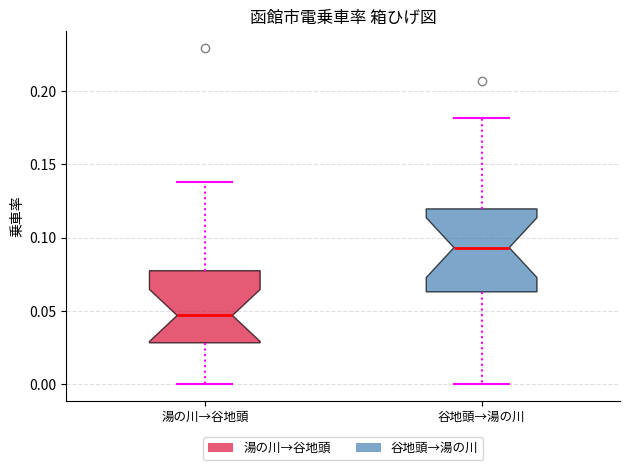

Reading left to right, transcribe this box plot: for each box, give where its median line is, the range the box spans, and where its two whiskers end, as read against the y-axis. The values are not printed on the chart, so give them approximately, as read against the axis.

湯の川→谷地頭: median 0.045, box 0.030 to 0.080, whiskers 0.000 to 0.140
谷地頭→湯の川: median 0.095, box 0.065 to 0.120, whiskers 0.000 to 0.180